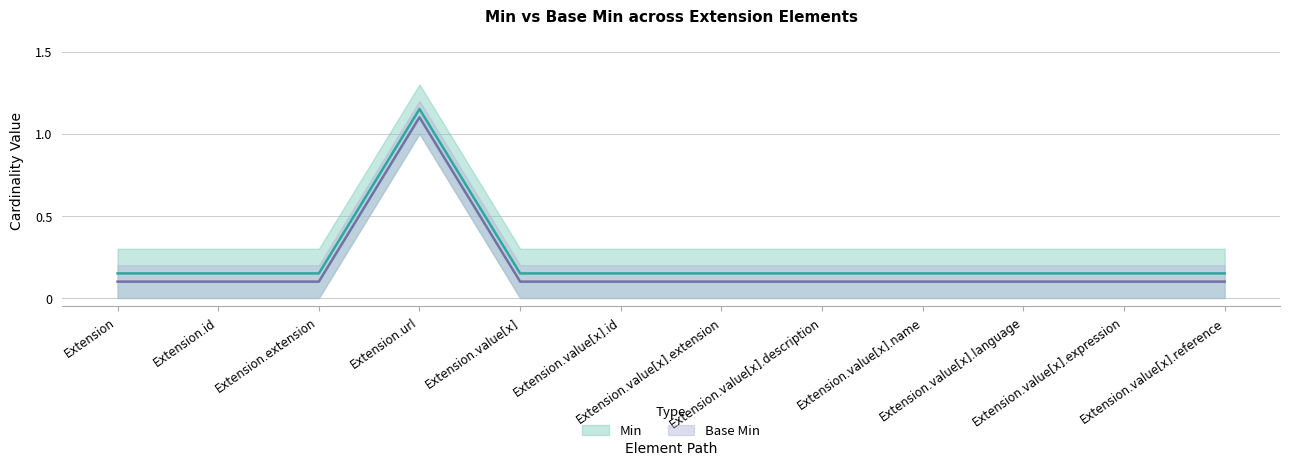

Is the value of Base Min at Extension.value[x].extension greater than the value of Min at Extension?

No